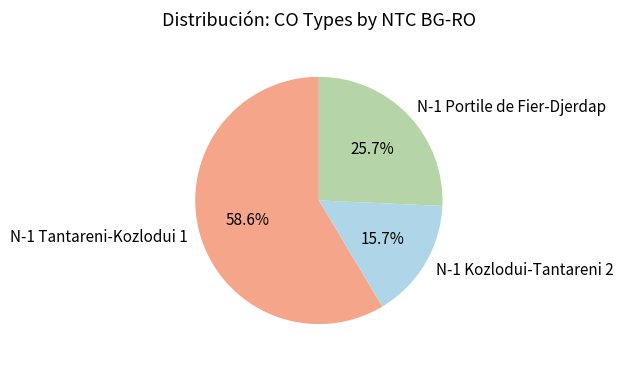

How many segments does this pie chart have?

3